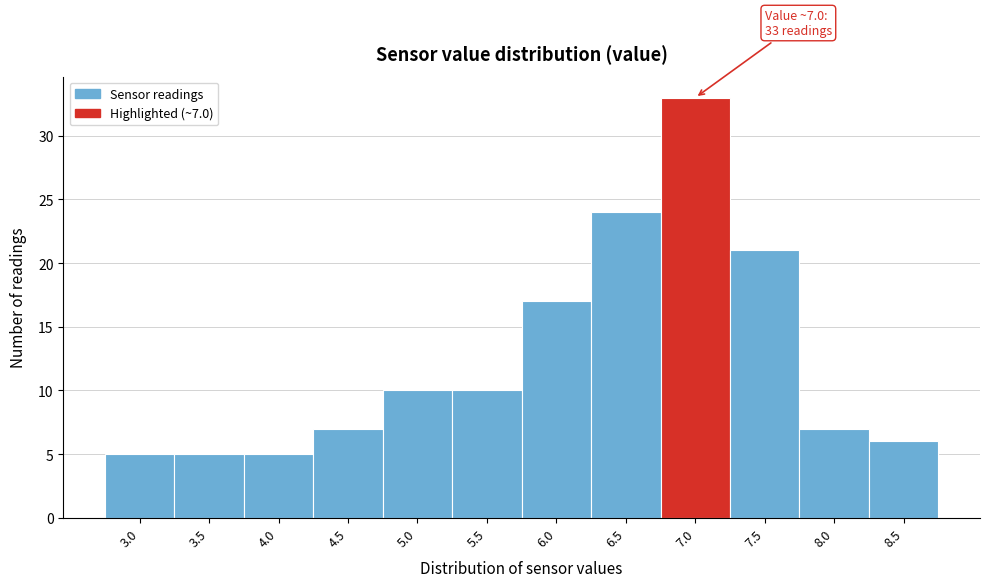

Reading left to right, what are all the values shown in this chart?

3.0=5	3.5=5	4.0=5	4.5=7	5.0=10	5.5=10	6.0=17	6.5=24	7.0=33	7.5=21	8.0=7	8.5=6